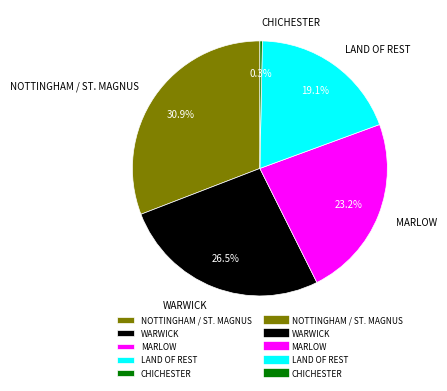

Is it true that MARLOW is 23% of the pie?

True